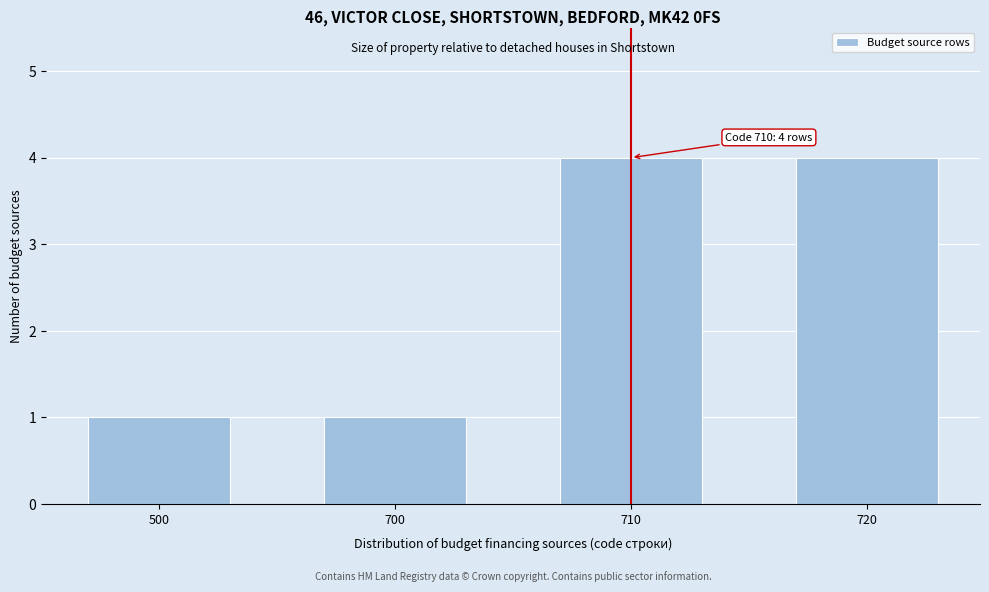

Reading left to right, transcribe all the data shown in this chart.

500=1	700=1	710=4	720=4